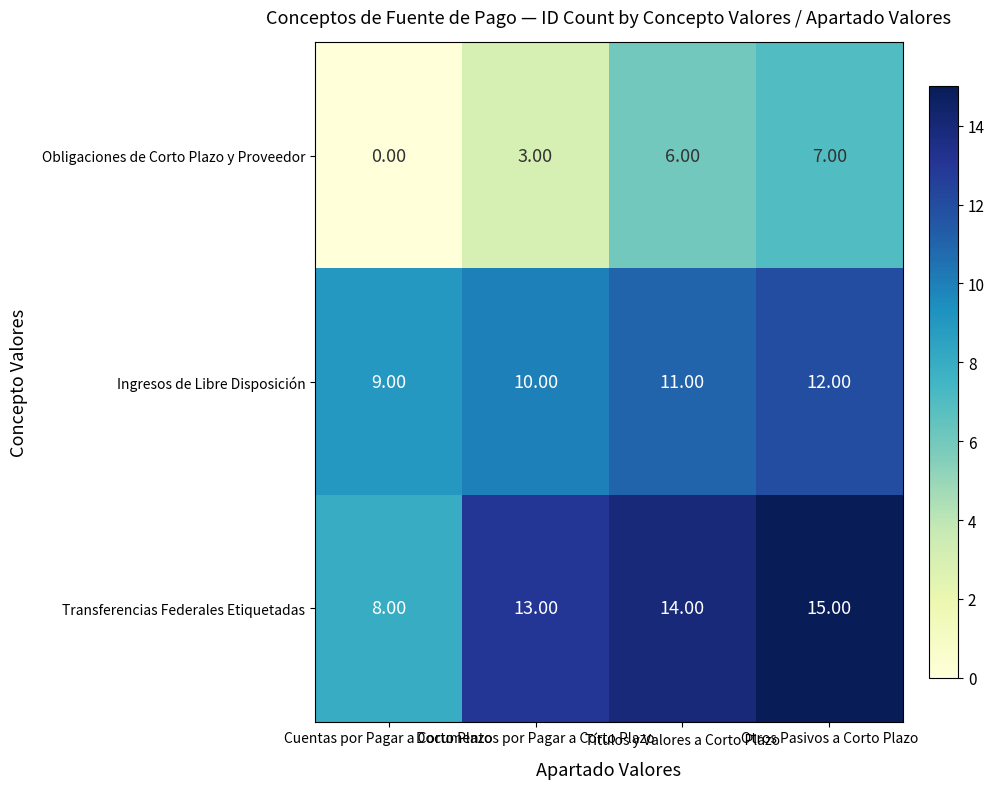

Which series has the largest total across all categories?

Transferencias Federales Etiquetadas